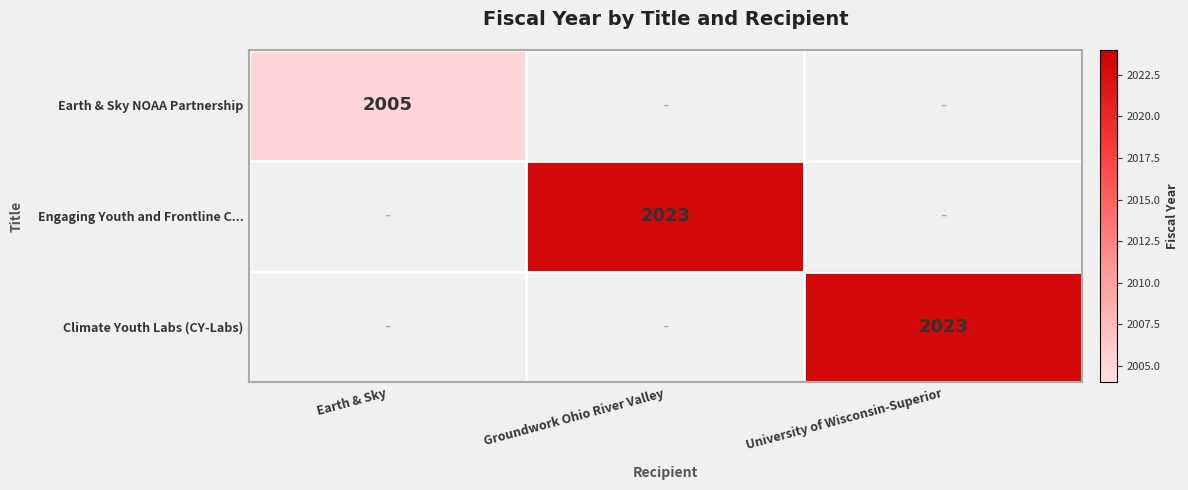

Is it true that Climate Youth Labs (CY-Labs) equals 3582 at University of Wisconsin-Superior?

False